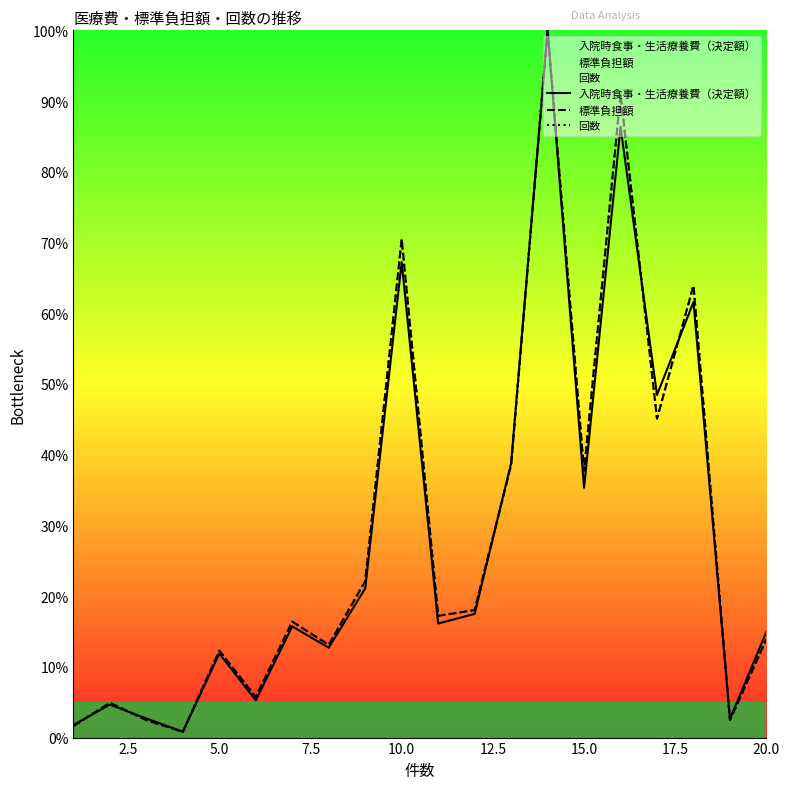

What is the value of the 入院時食事・生活療養費（決定額） point at the 9th from the left?

21.1